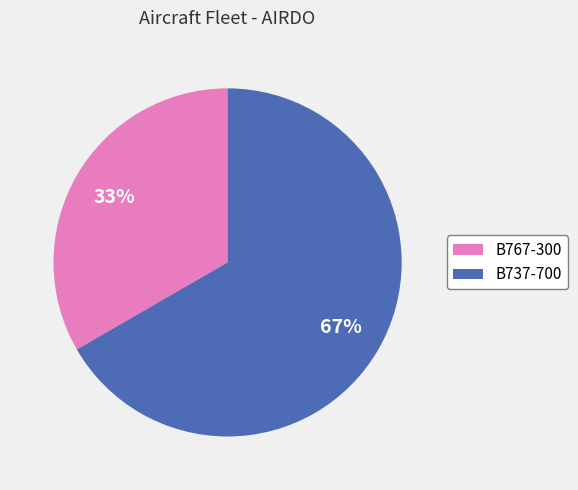

What is the largest slice in the pie chart?

B737-700